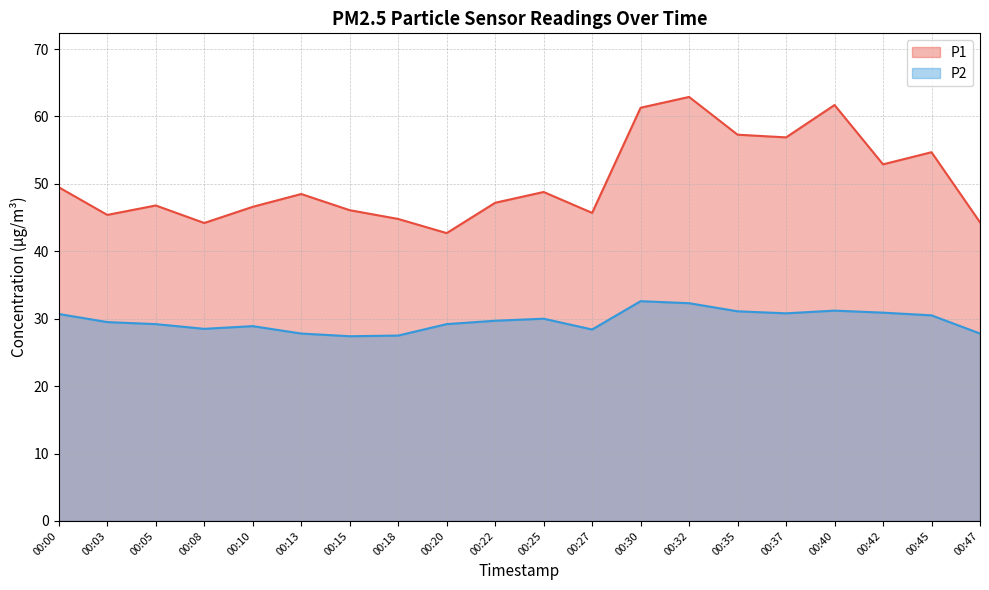

At which category is the sum across all series the highest?

00:32